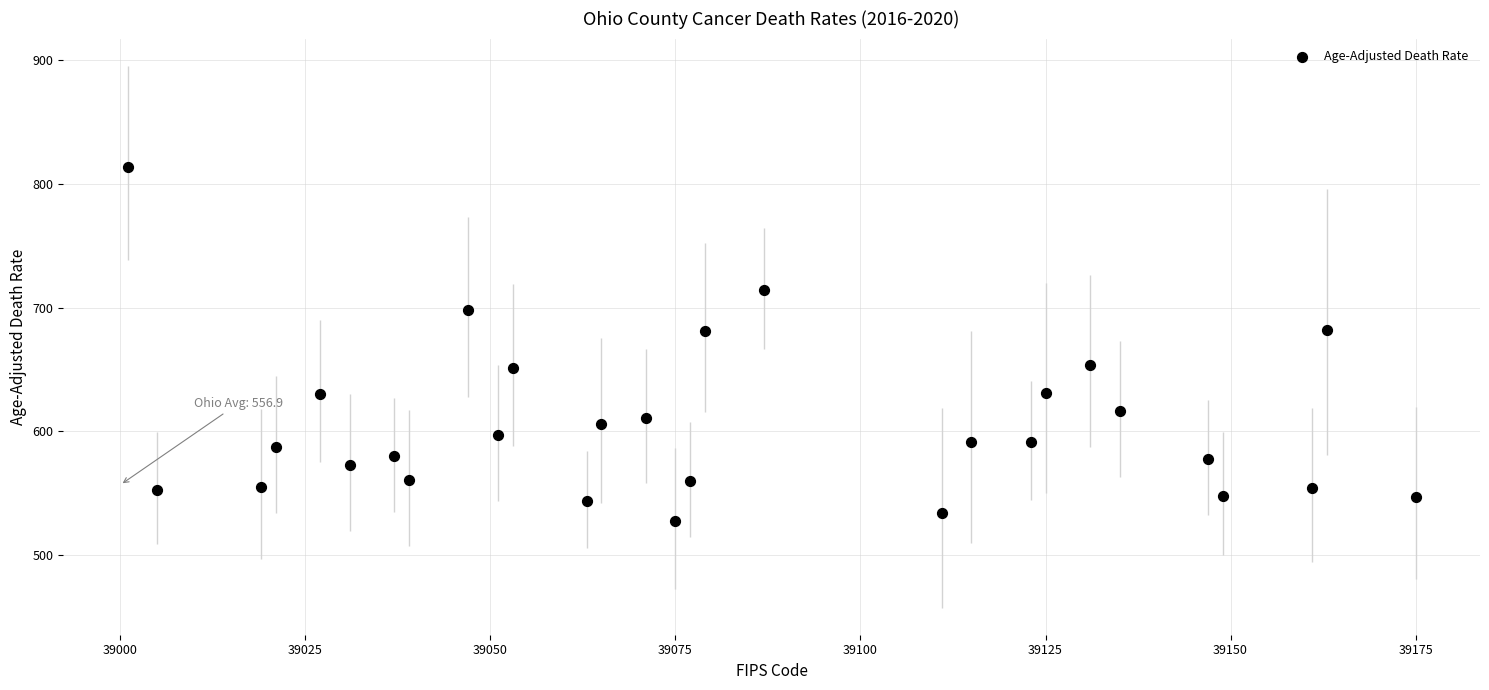

What is the range of Y values (max minus min)?

286.1